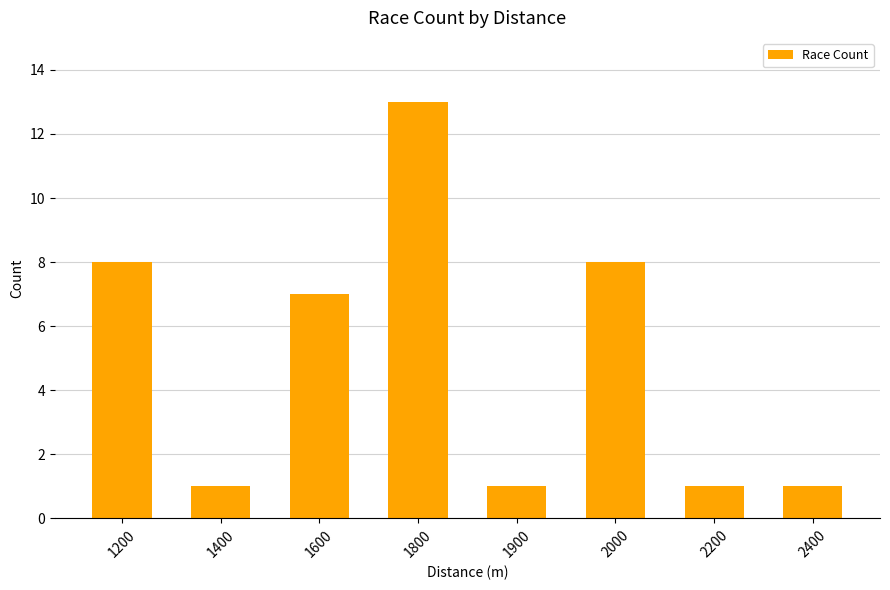

What is the maximum value shown in the chart?

13